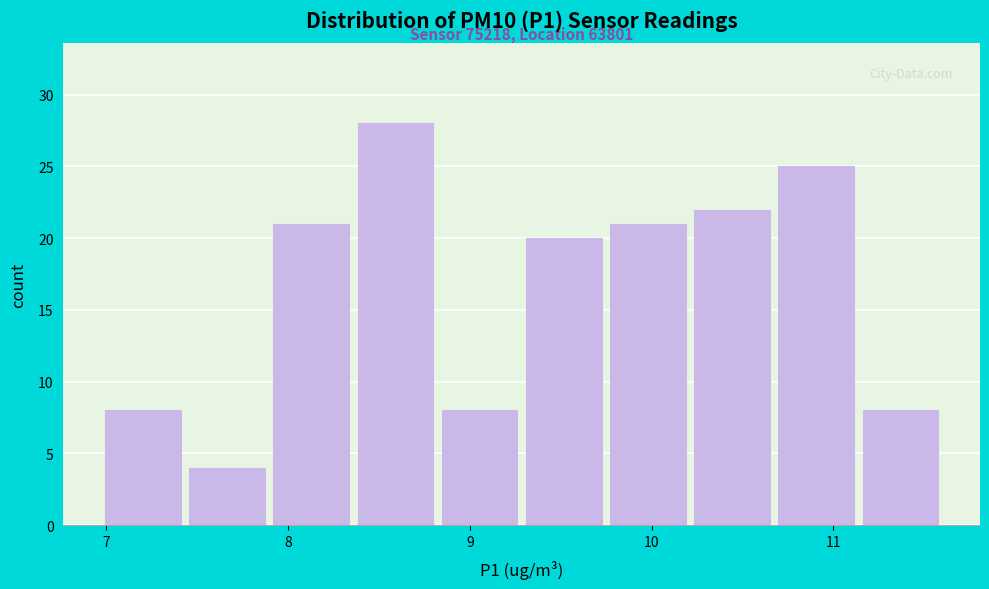

Which range on the x-axis has the tallest bar?

8.4 to 8.8